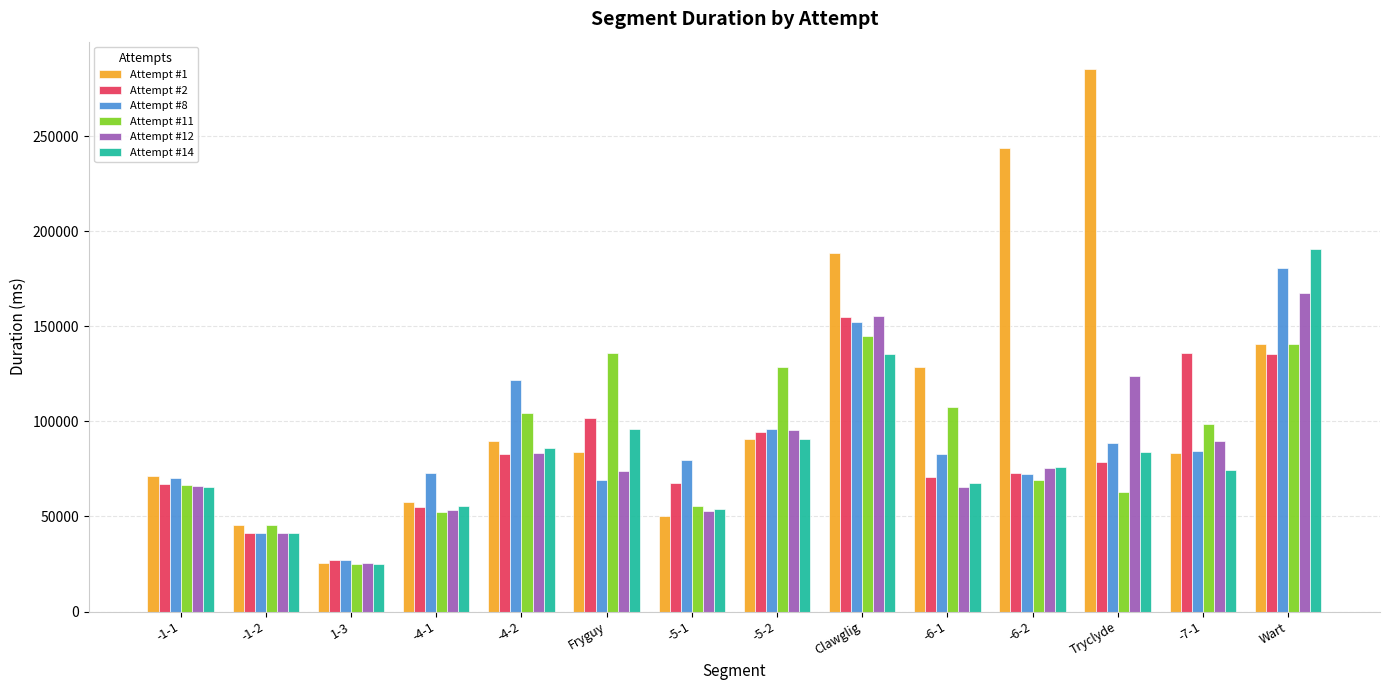

What is the difference between the second highest and minimum values in the Attempt #12 series?

129863